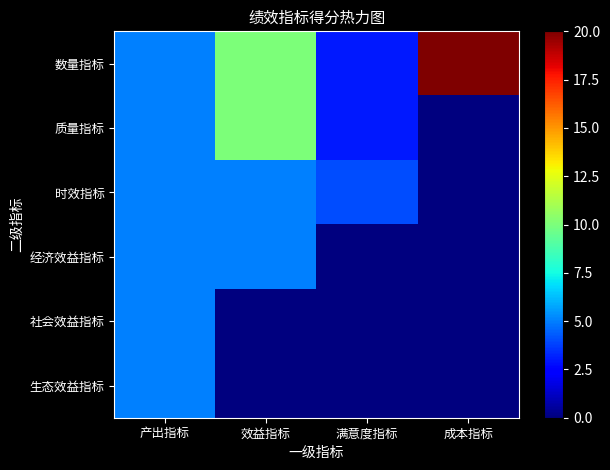

Which label corresponds to the smallest value in the chart?

成本指标